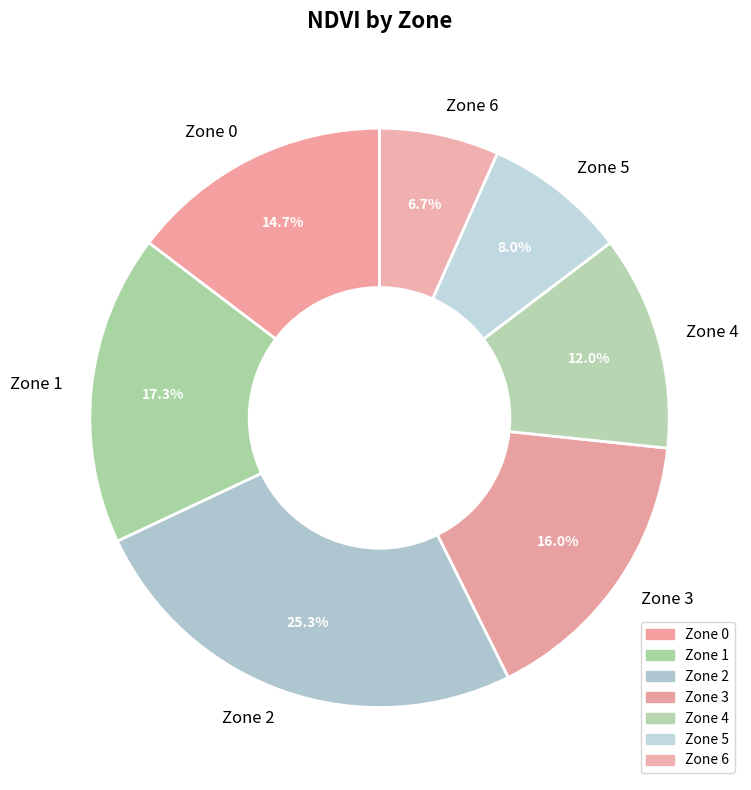

To the nearest percent, what is the difference between the Zone 4 and Zone 1 slice percentages?

5%